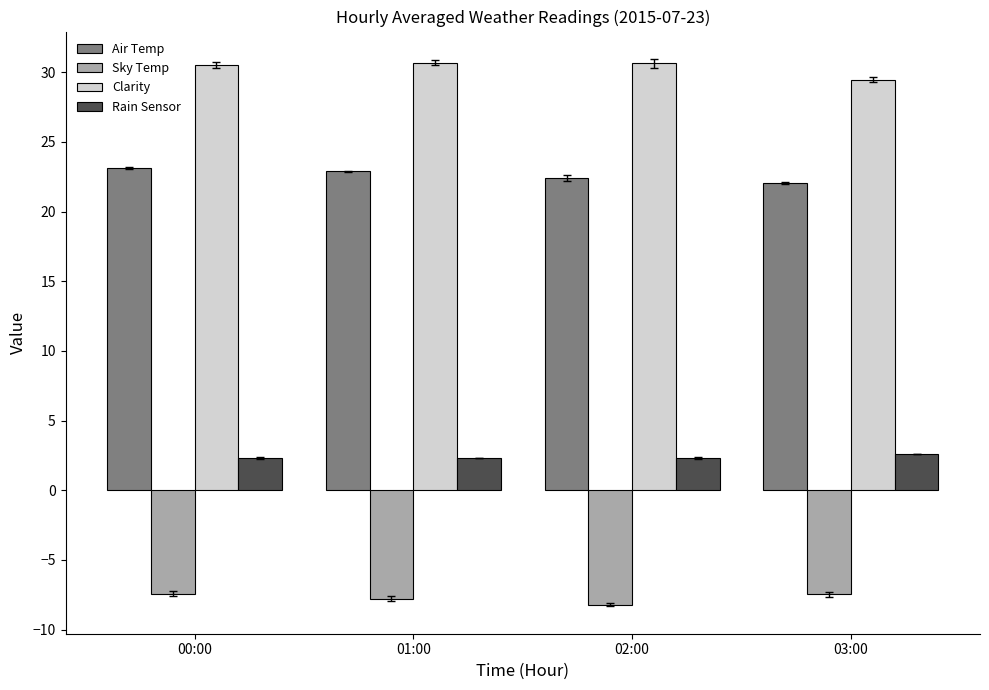

What is the difference between the highest and lowest values at 00:00?

38.0